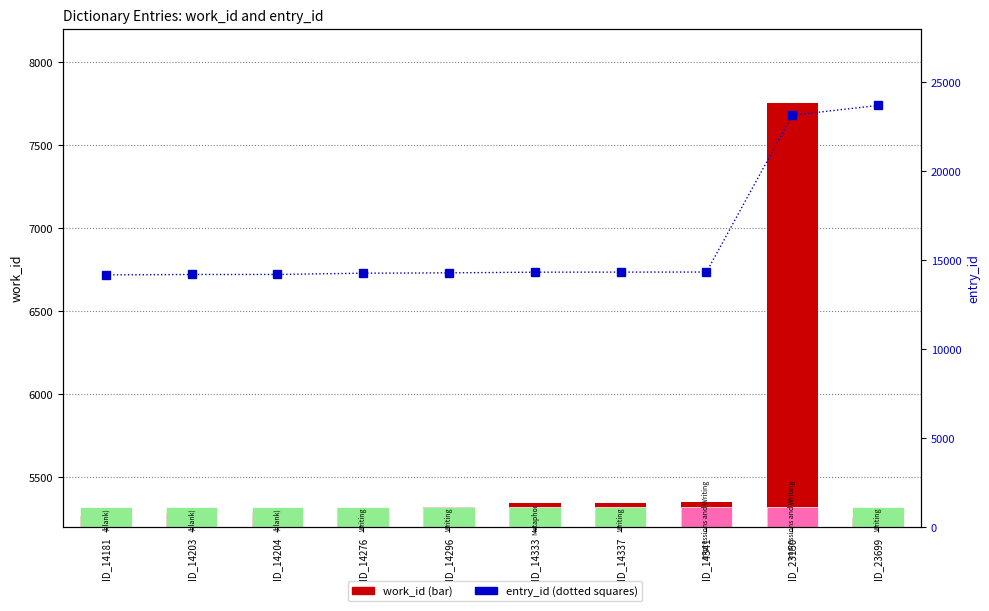

Which category has the highest value in the entry_id series?

ID_23699